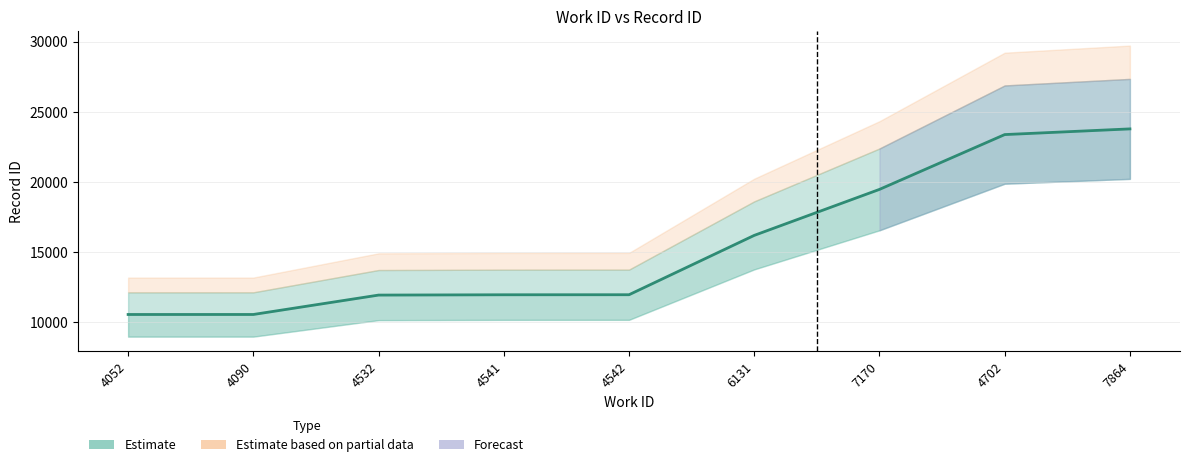

Where is the data nearest to the value 17156?

6131